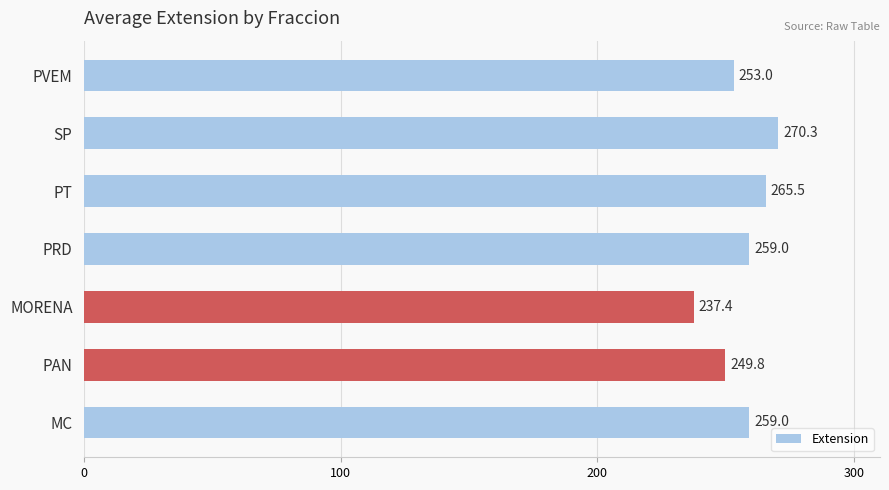

What is the smallest value displayed?

237.4